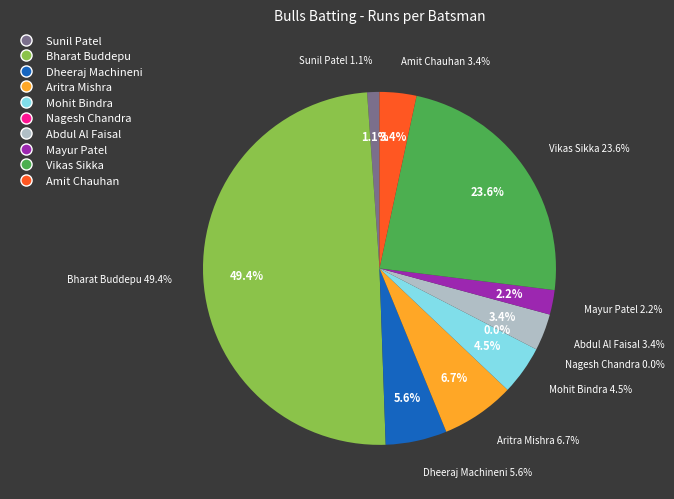

Is there a majority slice in this chart?

No